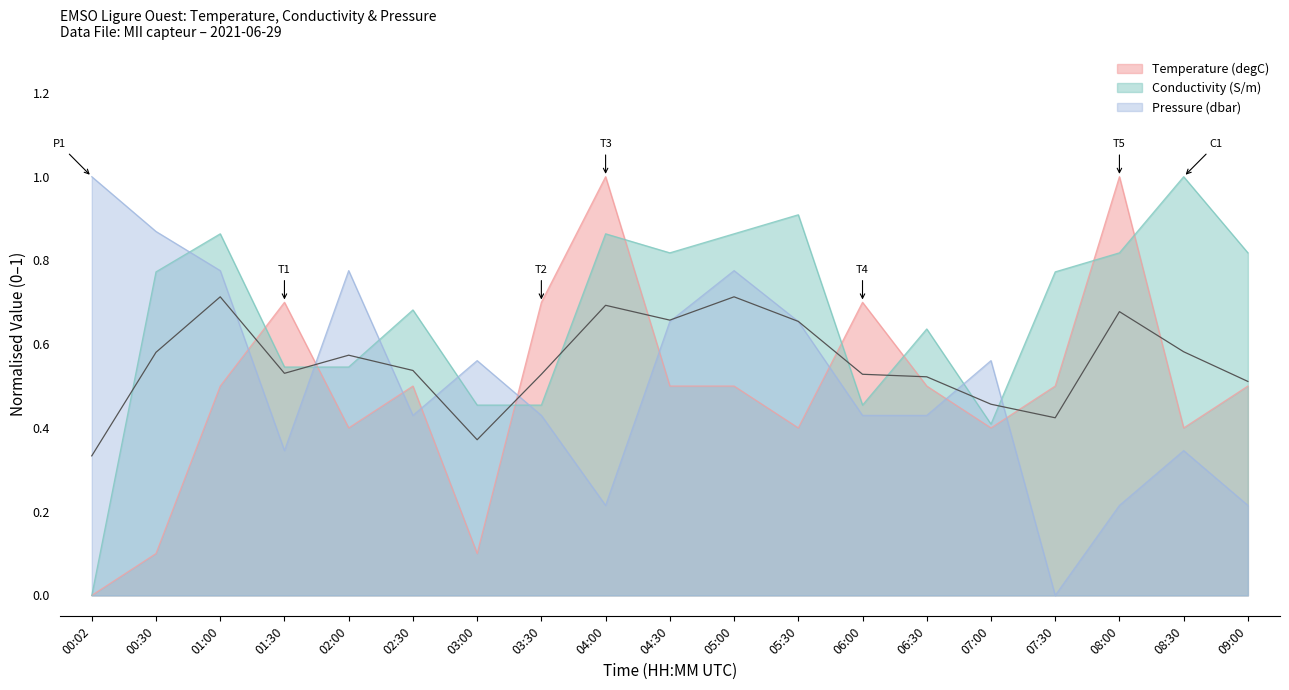

Where do Pressure (dbar) and Conductivity (S/m) first cross each other?

00:30 and 01:00